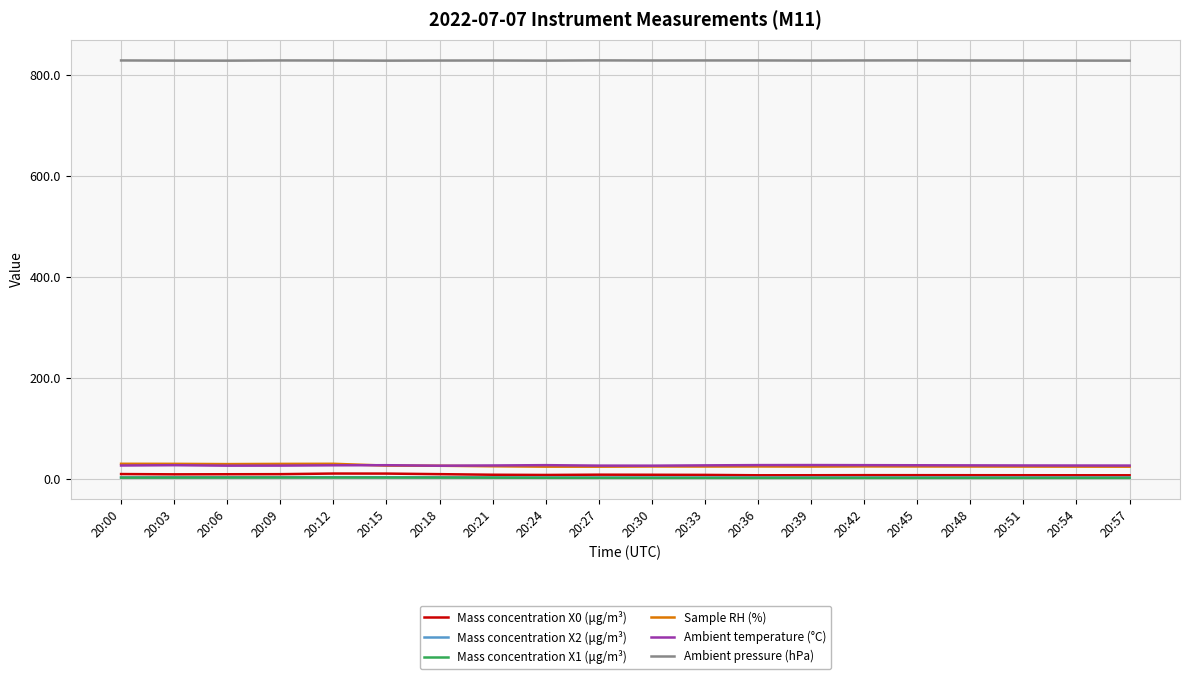

What is the lowest value of the Ambient temperature (°C) series?

26.9